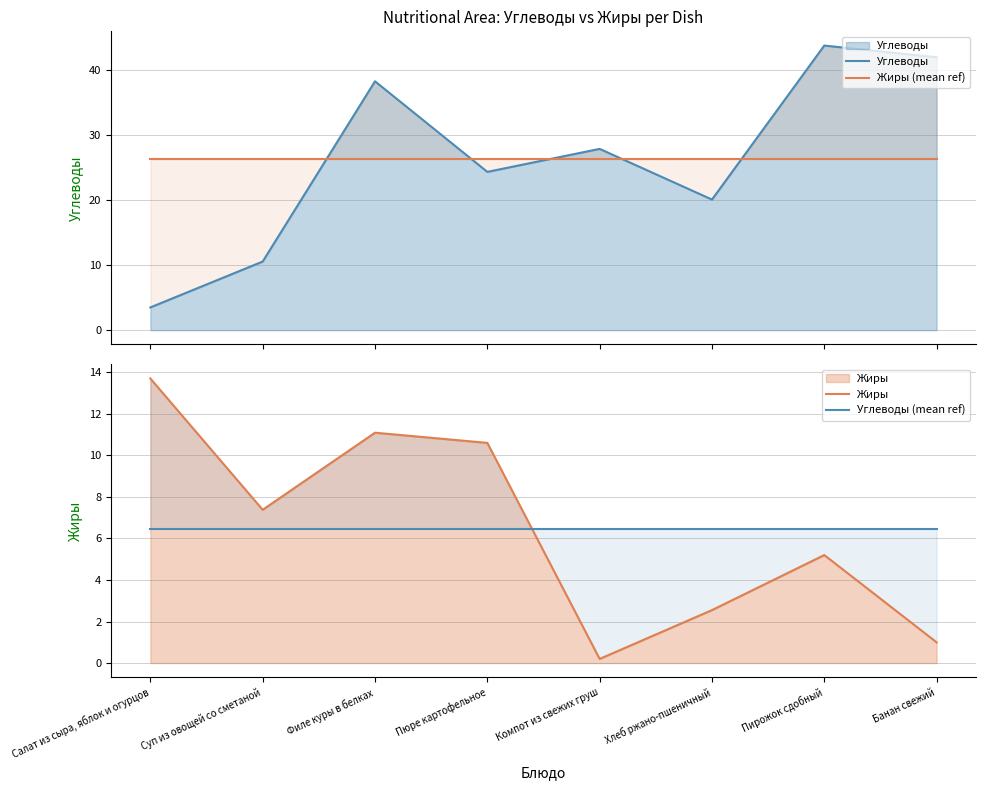

Is it true that Жиры (mean ref) equals 26.3 at Филе куры в белках?

True